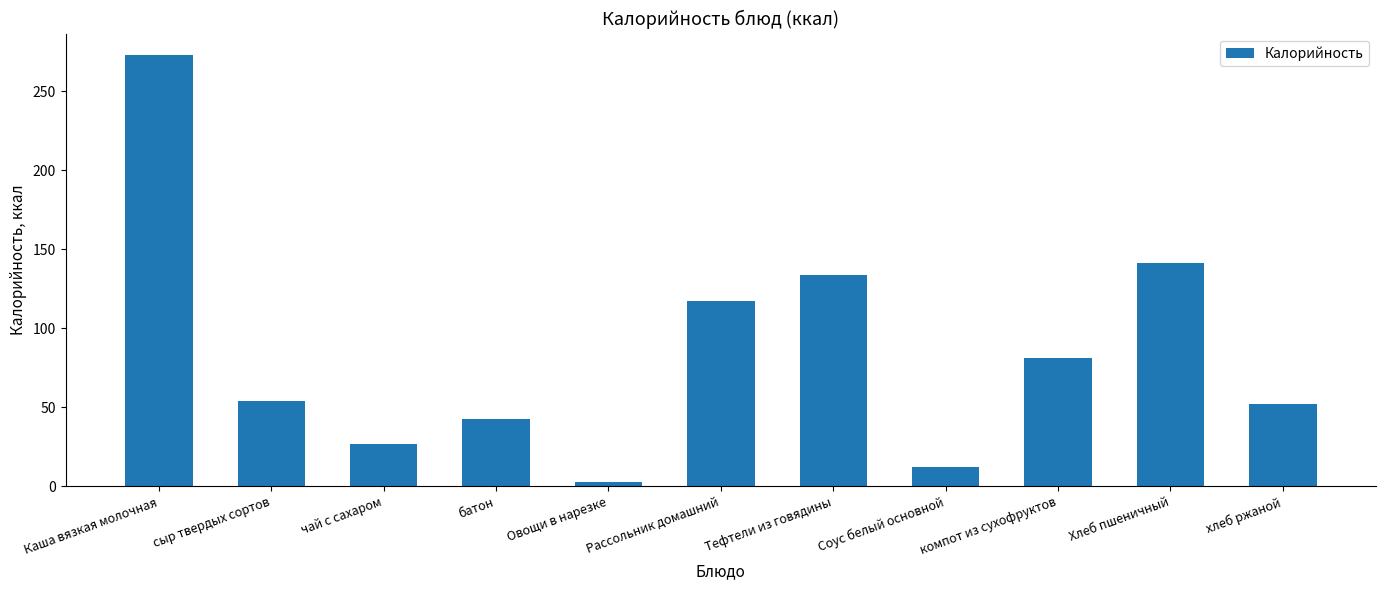

The value at хлеб ржаной is 83.3. True or false?

False